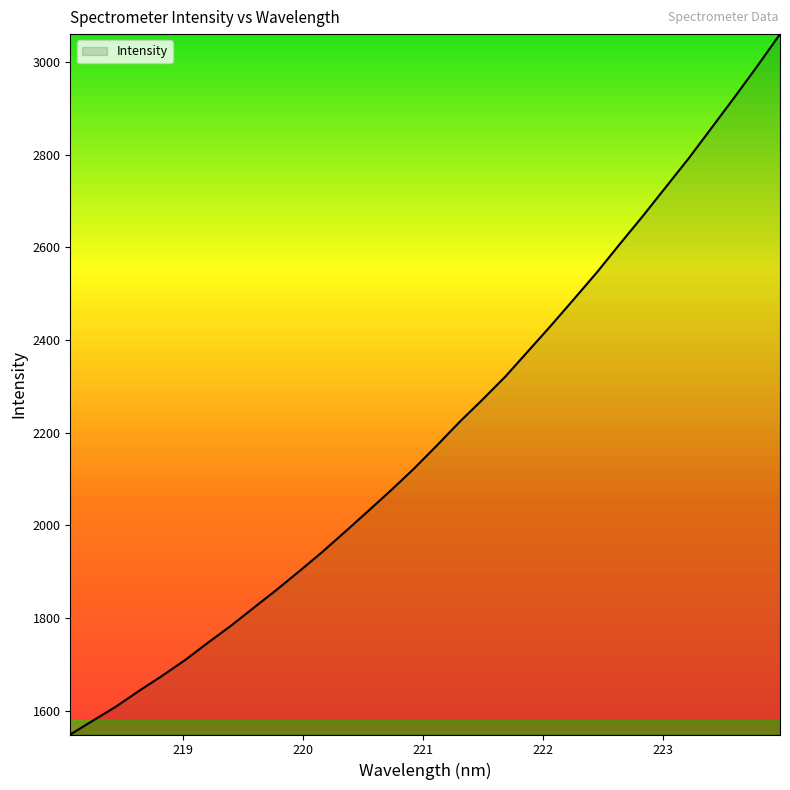

What is the smallest value displayed?

1548.7